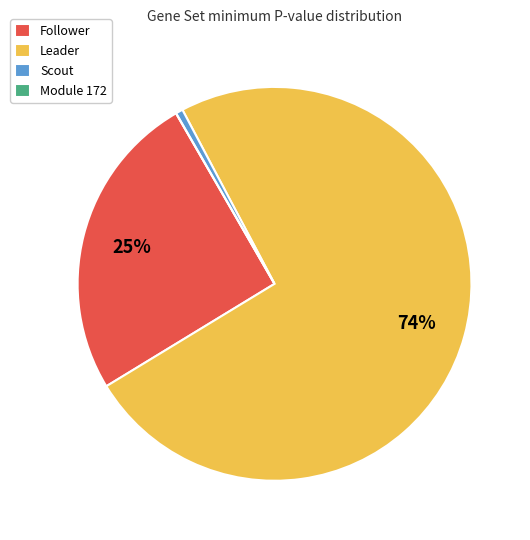

Between Follower and Leader, which is larger?

Leader